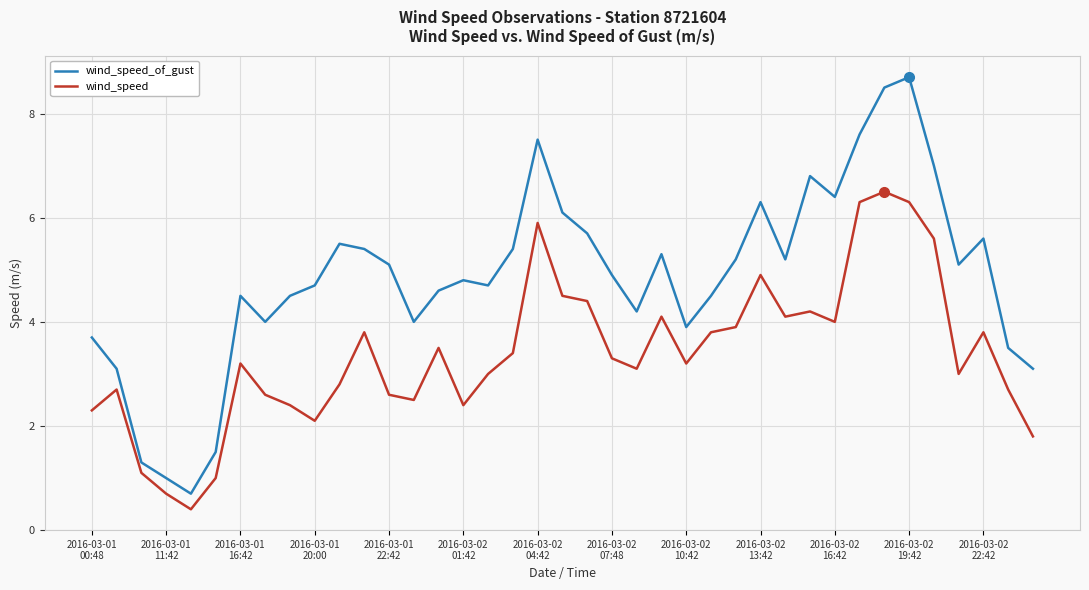

At how many categories does at least one series exceed 6?

9